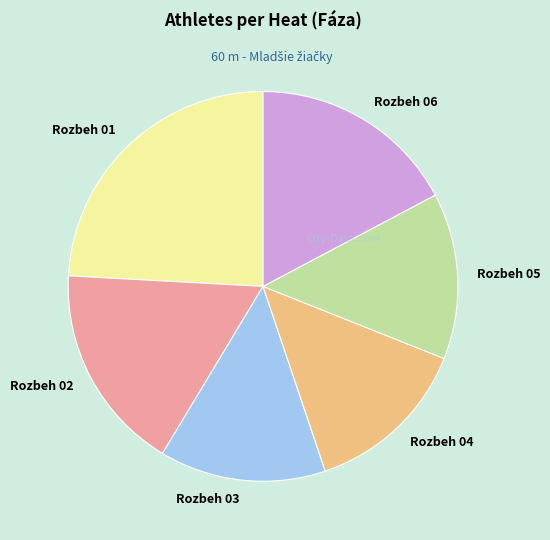

What is the largest slice in the pie chart?

Rozbeh 01